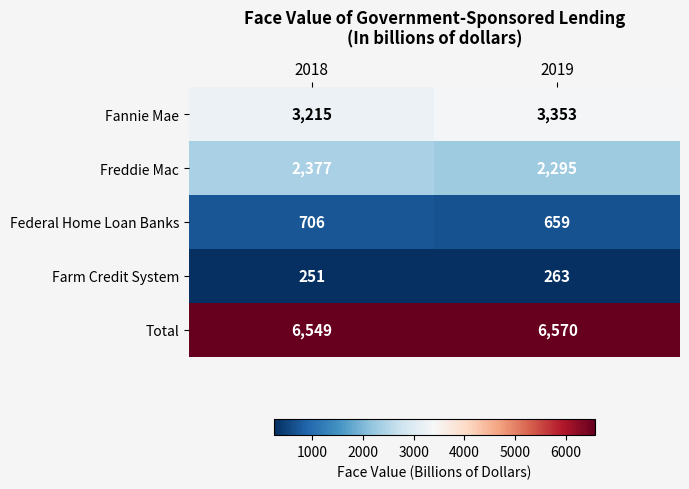

List the labels in order of Federal Home Loan Banks value, largest first.

2018, 2019